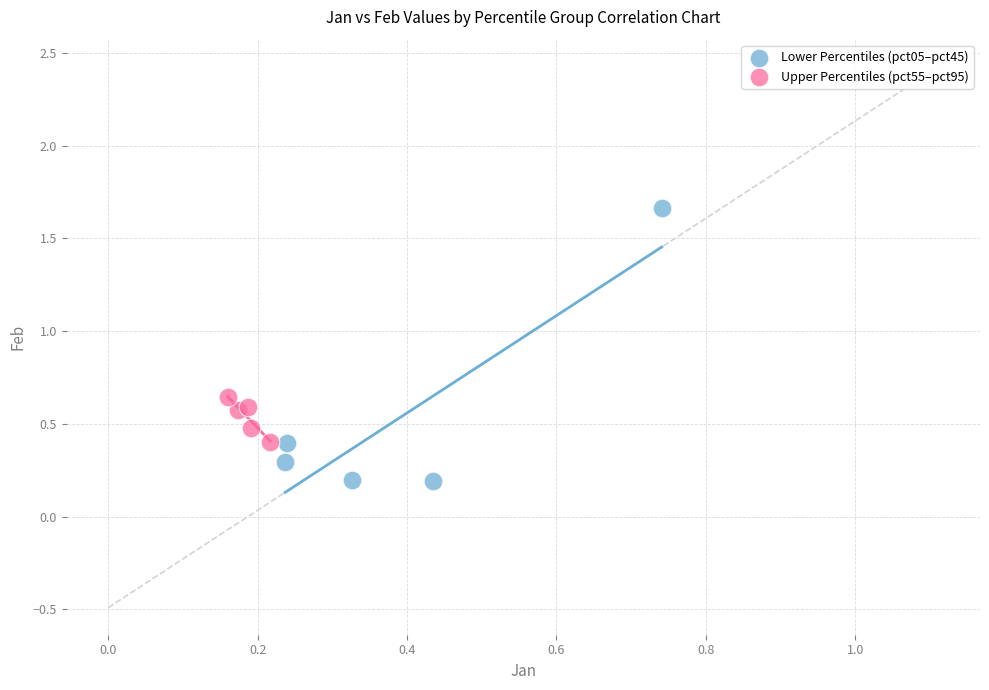

Which series contains the highest Y value?

Lower Percentiles (pct05–pct45)